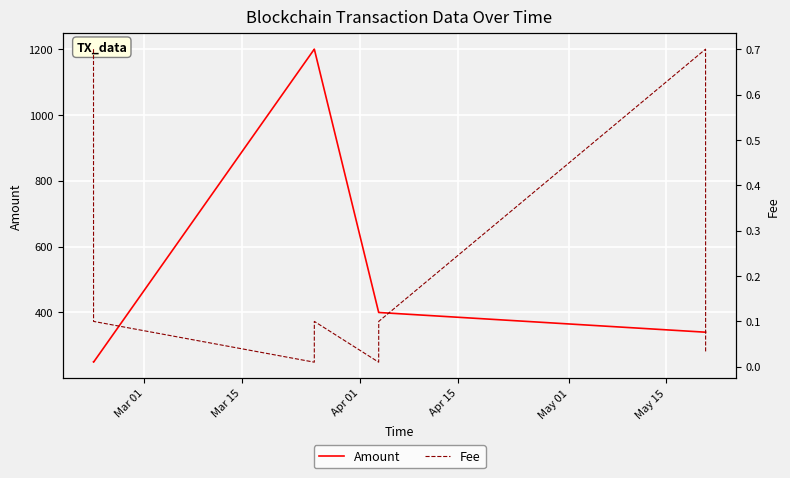

What is the average value of the Fee series?

0.2